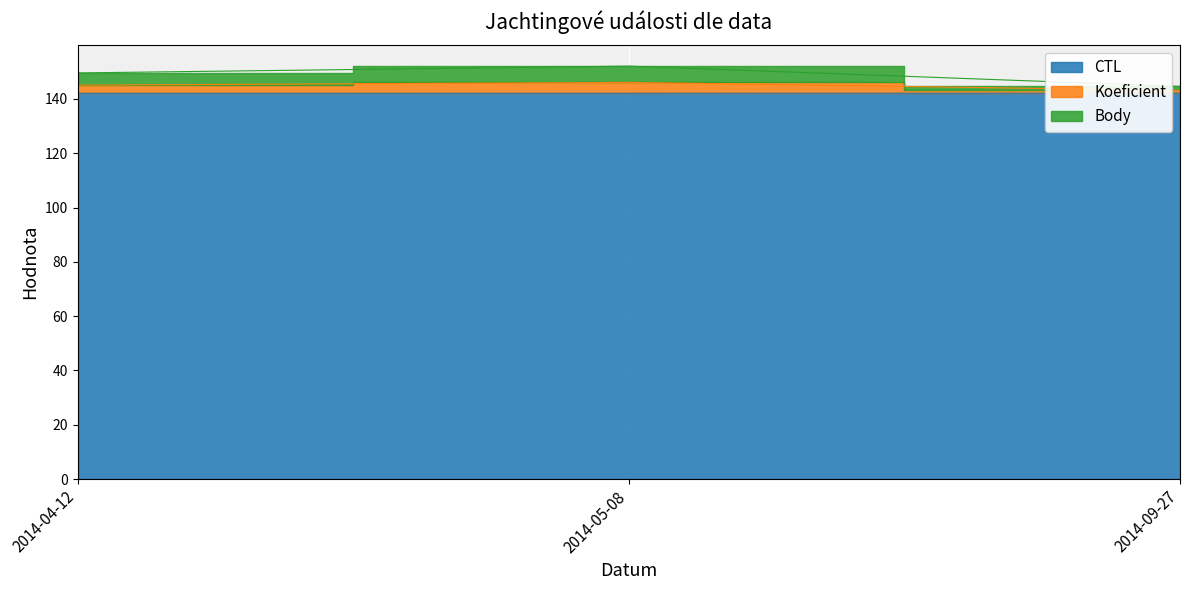

What is the value of the Body point at the 1st from the left?

145.1